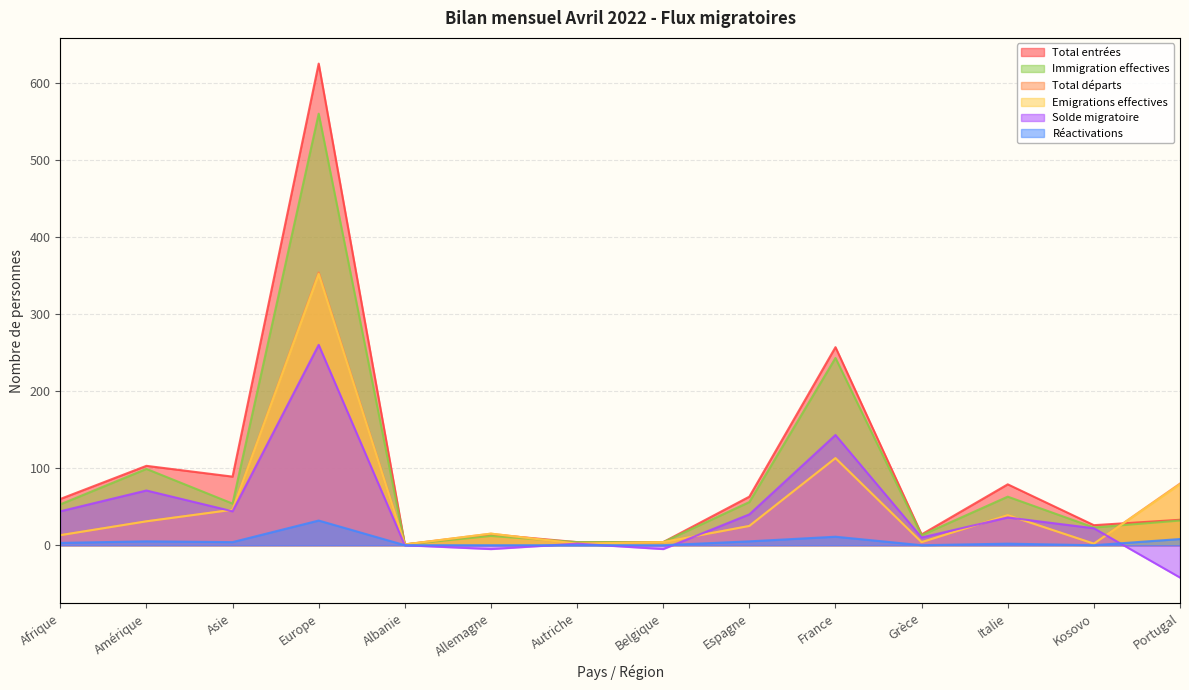

True or false: Total départs has a value of 25 at Espagne.

True